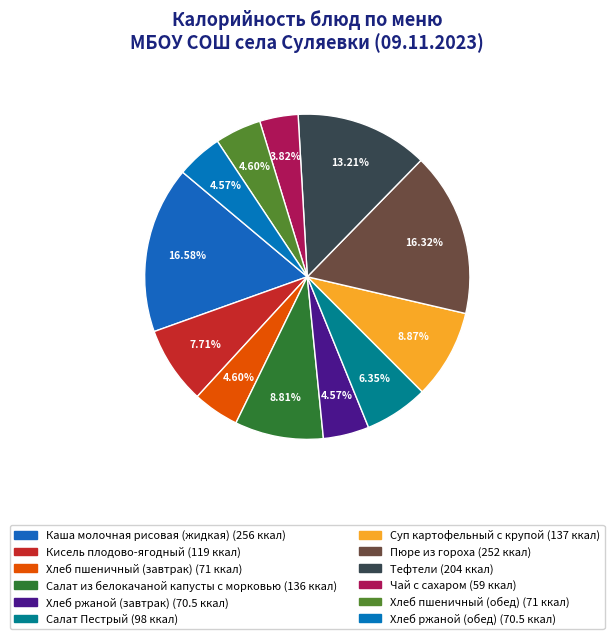

How many segments does this pie chart have?

12